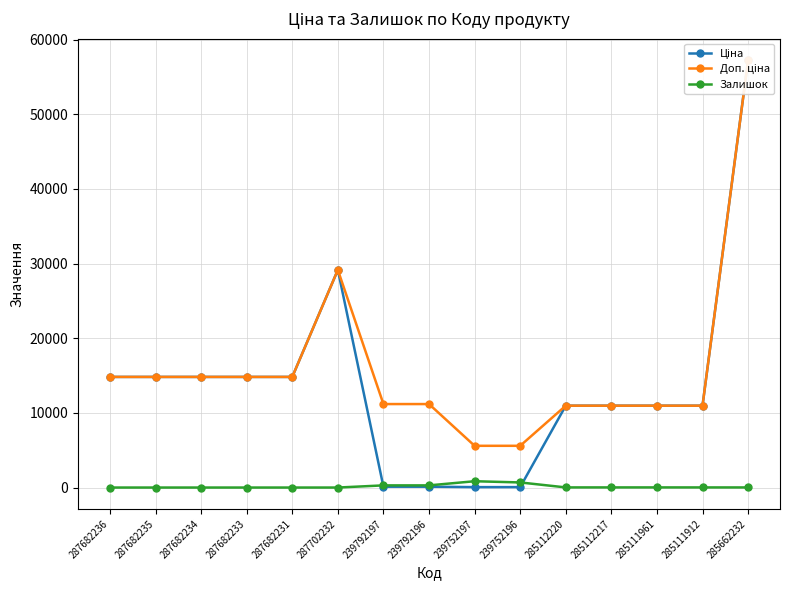

What is the maximum value for Ціна?

57258.0